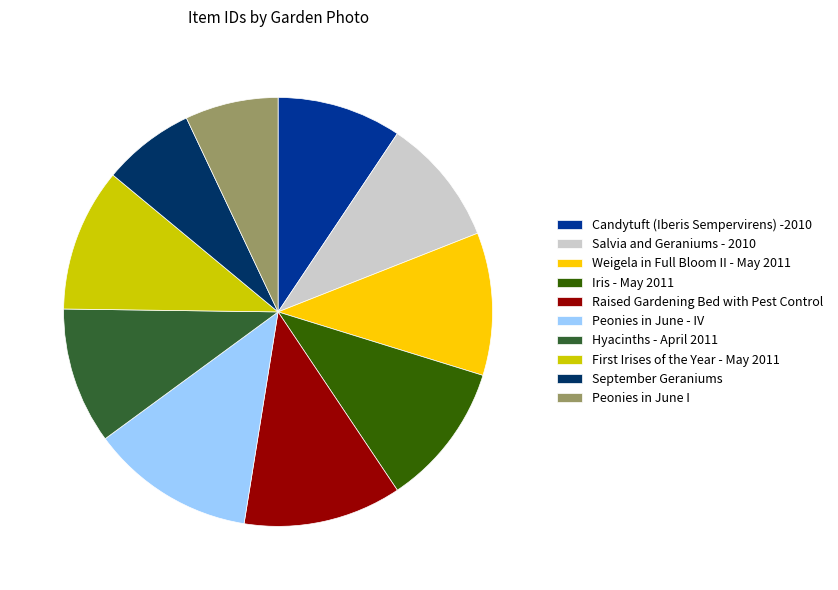

Is Weigela in Full Bloom II - May 2011 the majority of the pie?

No